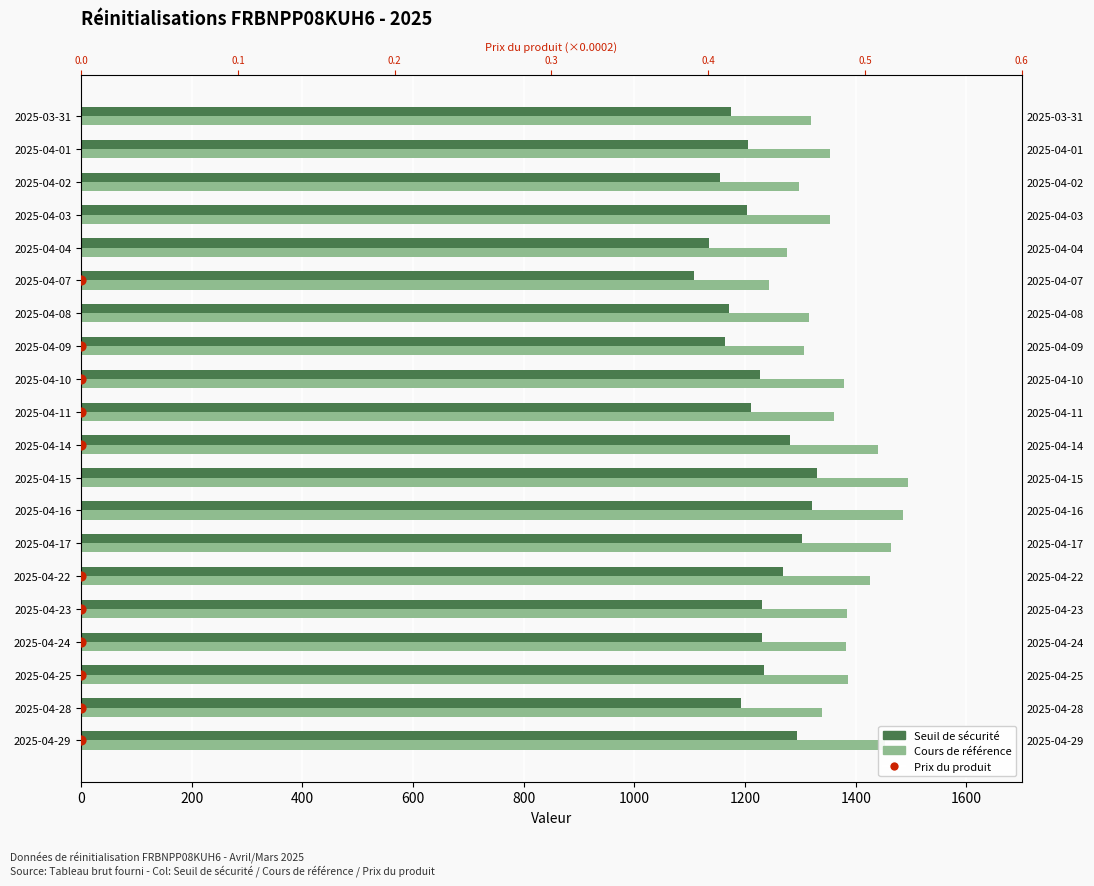

What is the total value across all series at 1200?

2773.1